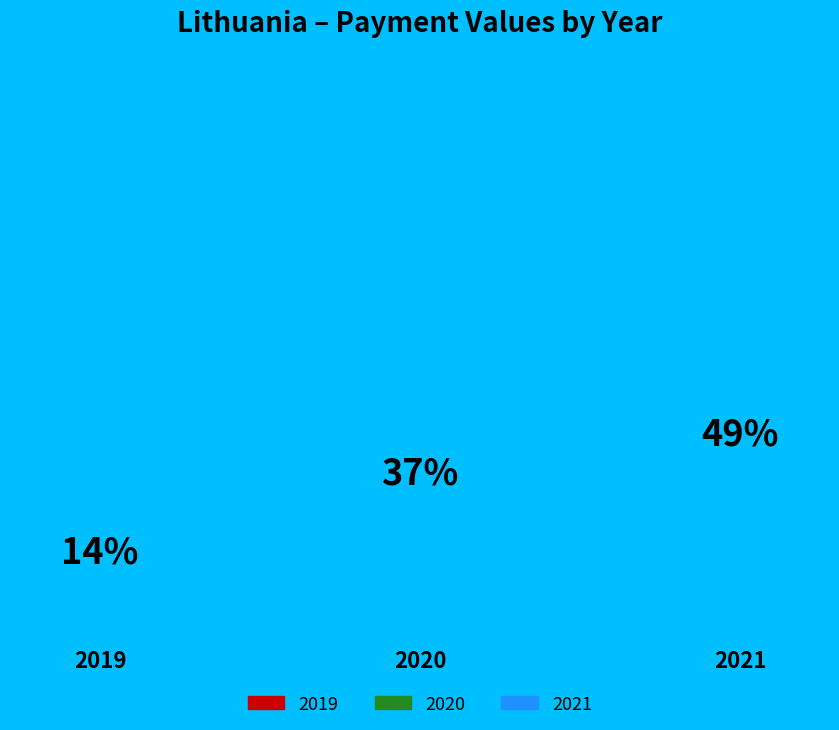

Between 2019 and 2021, which is larger?

2021